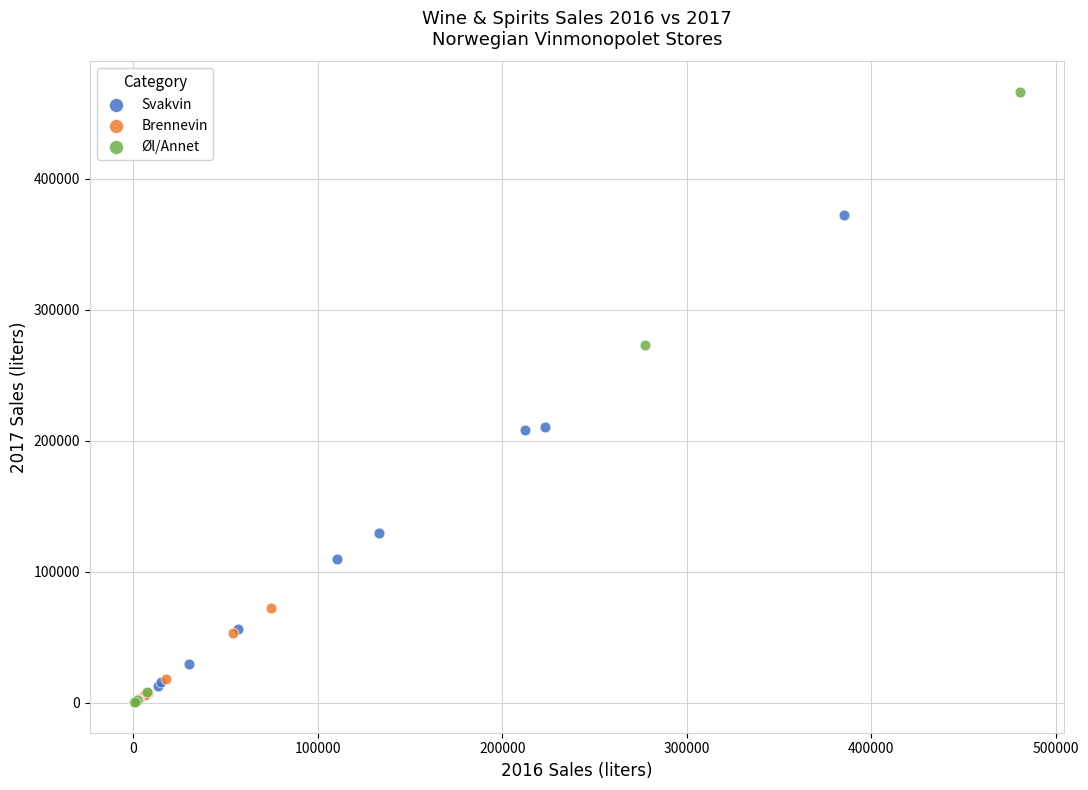

Which series contains the highest Y value?

Øl/Annet